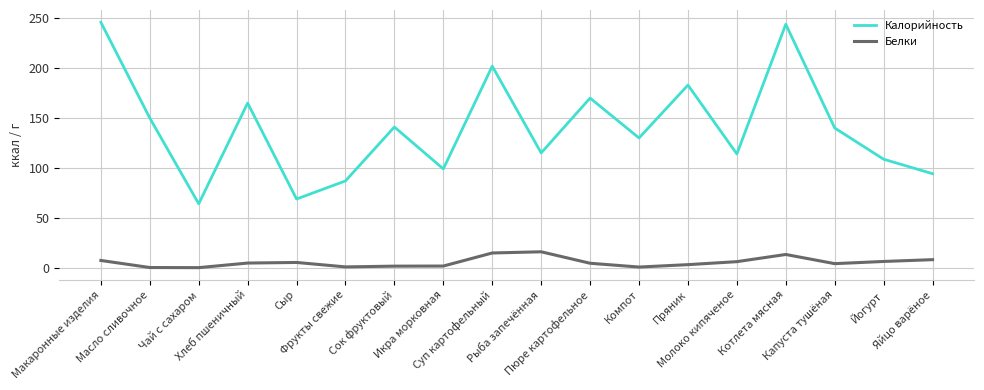

What is the maximum value shown in the chart?

246.0